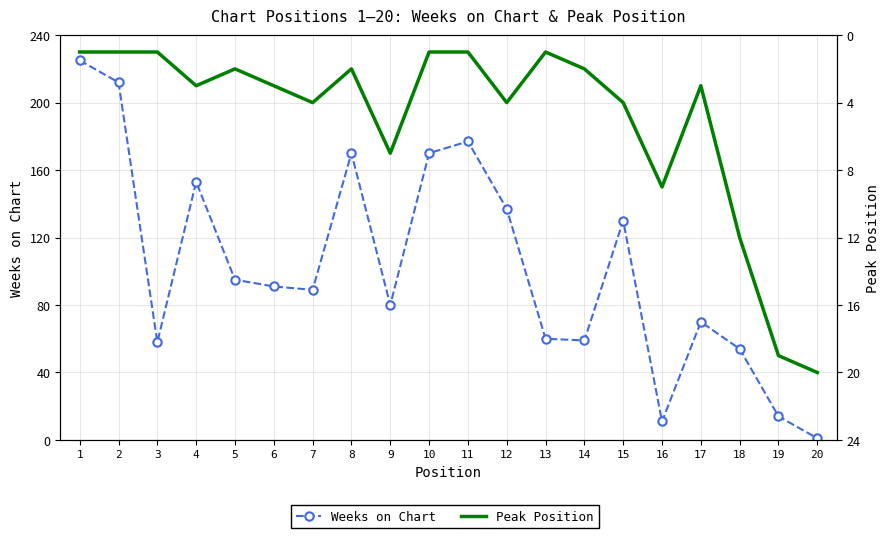

Where does the Peak Position series first go above 3?

7